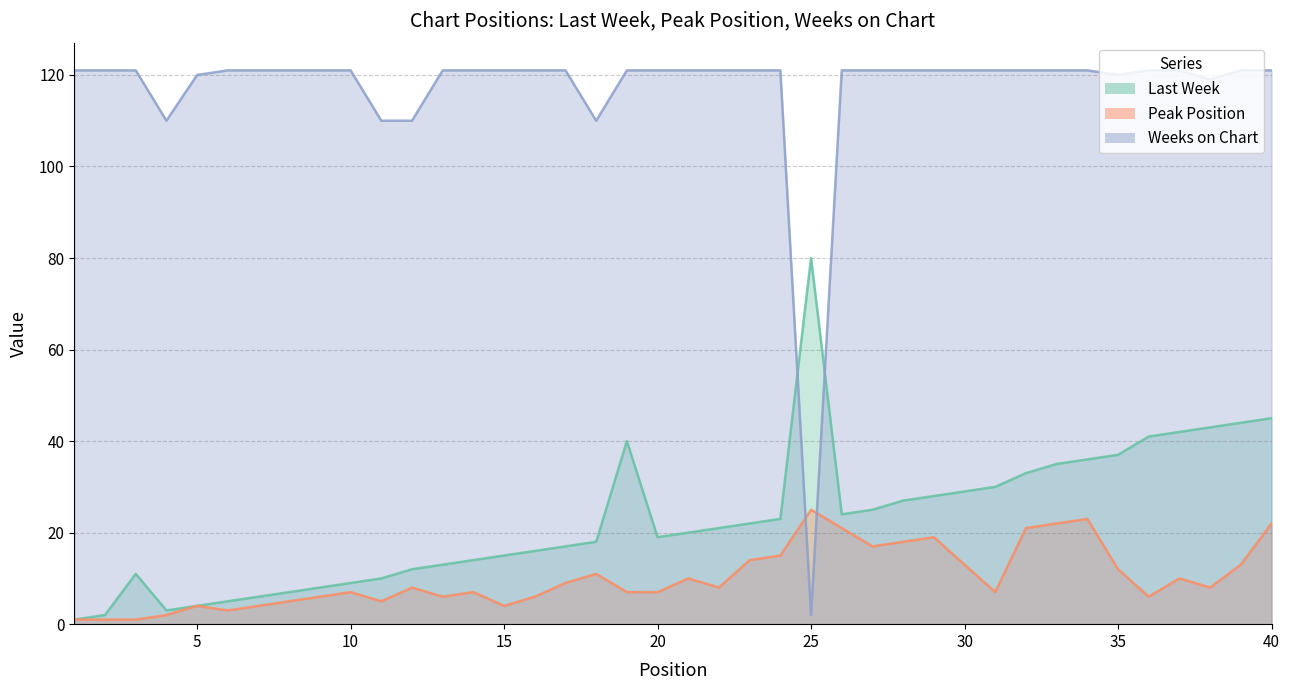

What is the sum of all Weeks on Chart values?

4673